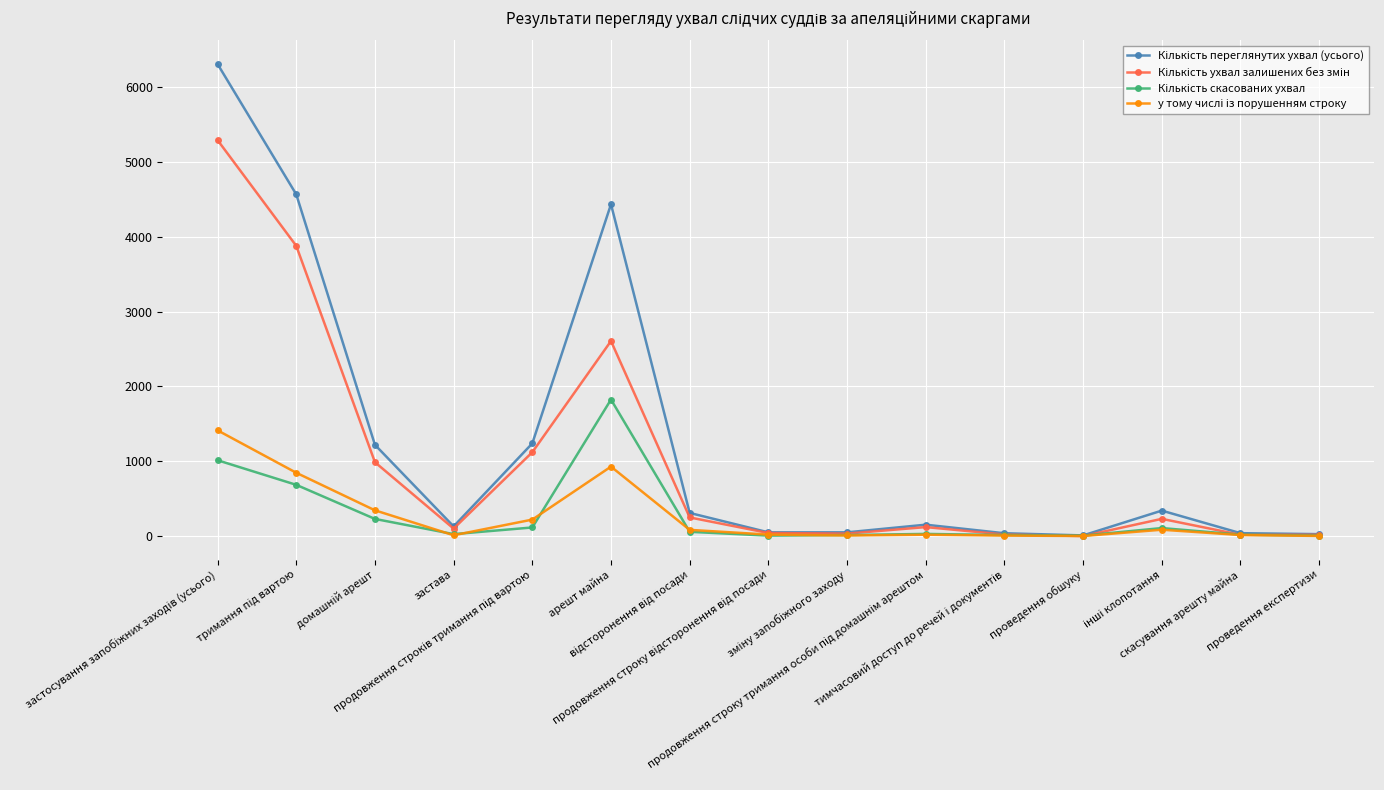

Is this an area chart (filled region under the line)?

No